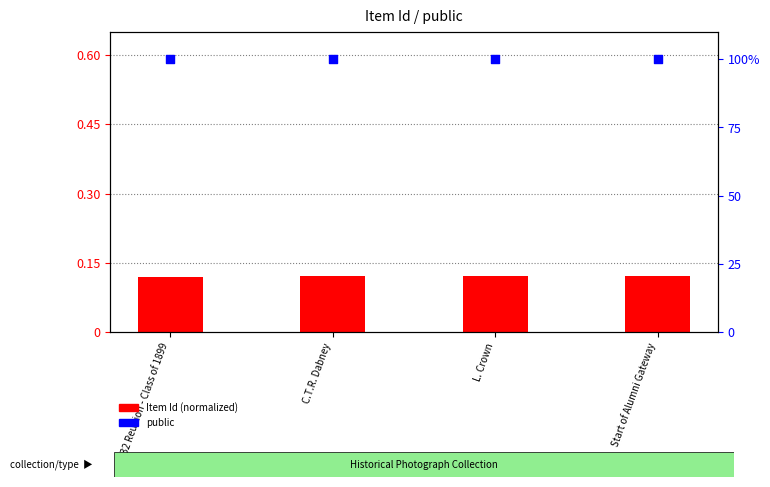

Which series contains the lowest Y value?

Item Id (normalized)